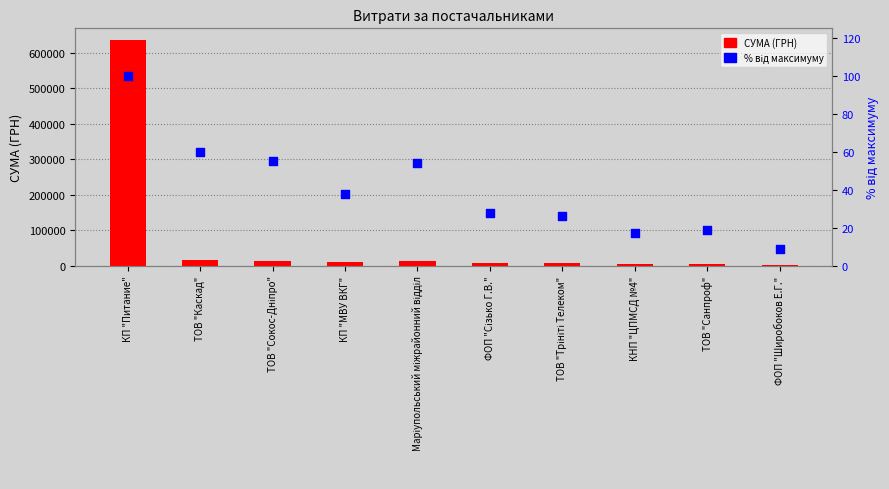

At which category is the sum across all series the highest?

КП "Питание"